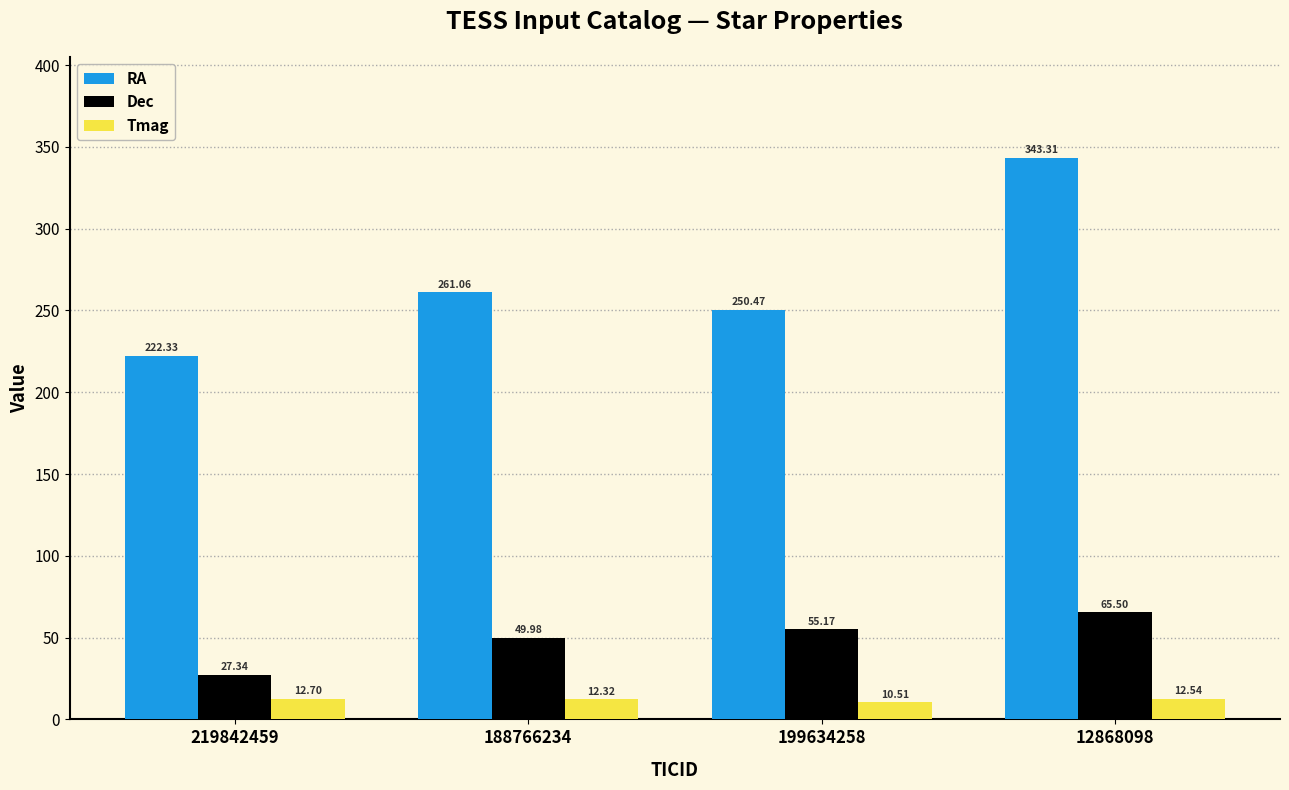

Where is Tmag nearest to the value 11?

199634258